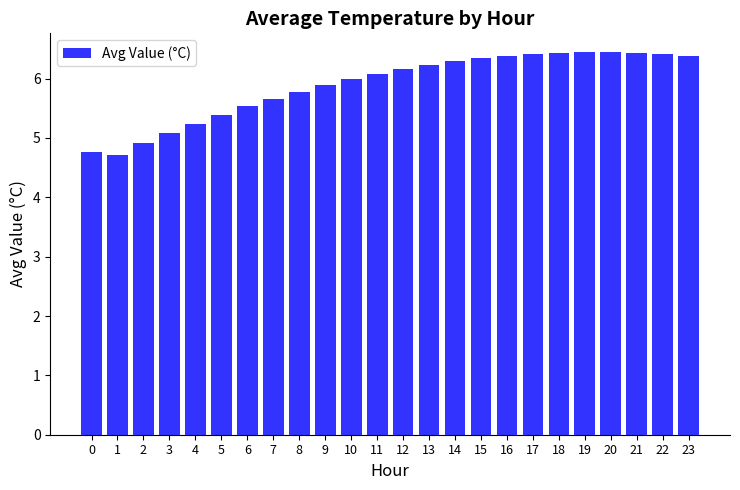

Reading left to right, extract all data points from this chart.

0=4.8	1=4.7	2=4.9	3=5.1	4=5.2	5=5.4	6=5.5	7=5.7	8=5.8	9=5.9	10=6.0	11=6.1	12=6.2	13=6.2	14=6.3	15=6.3	16=6.4	17=6.4	18=6.4	19=6.4	20=6.4	21=6.4	22=6.4	23=6.4